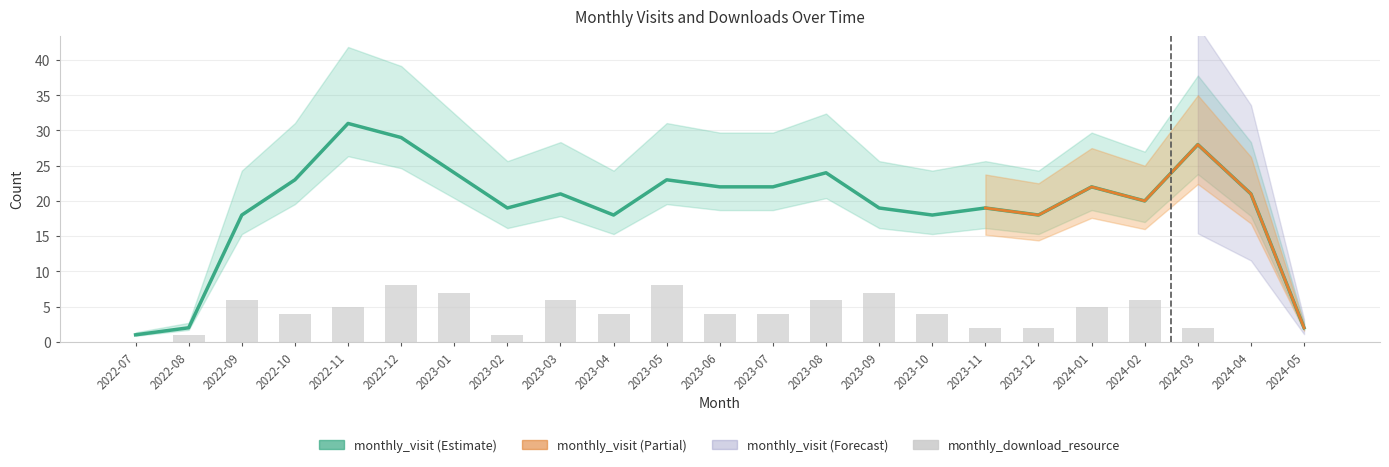

Which series has the widest spread of values?

monthly_visit